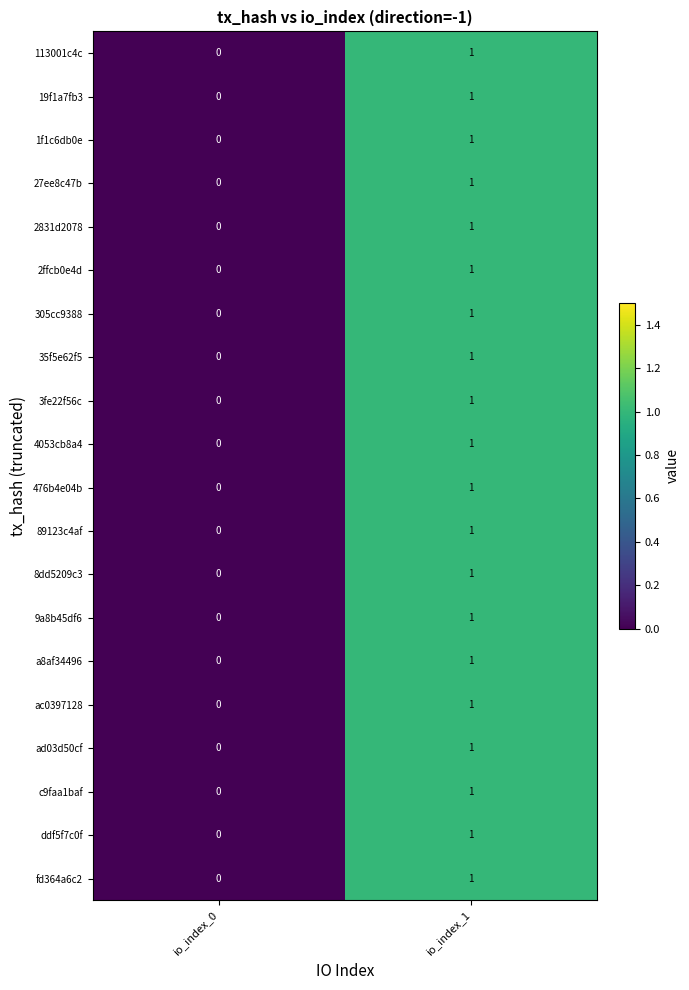

Count the number of categories in the chart.

2